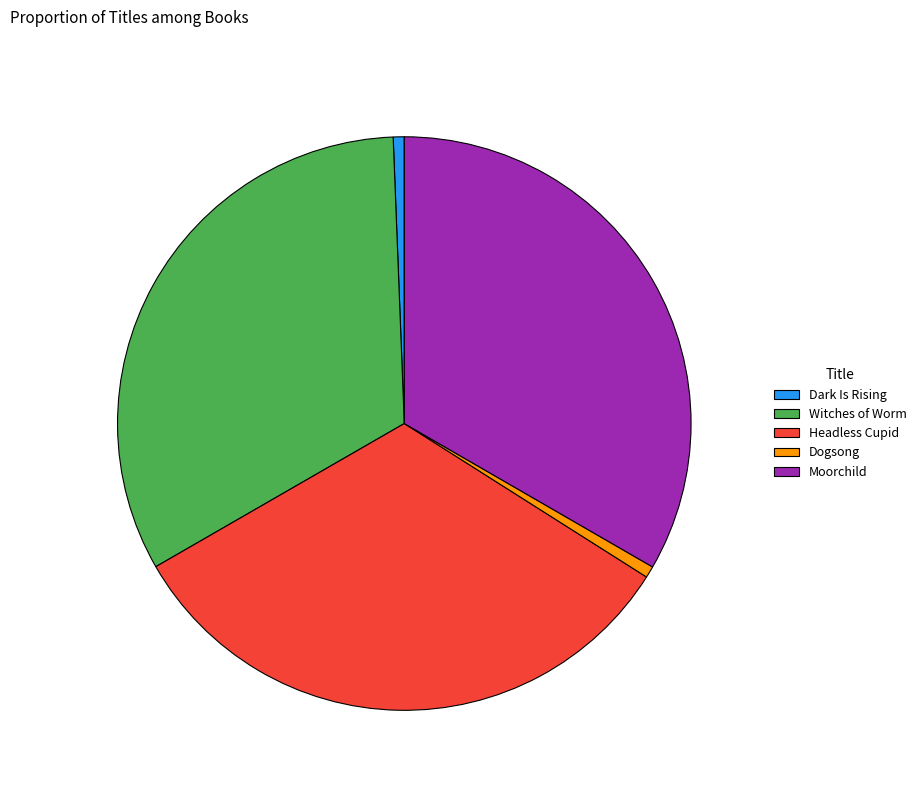

Count the number of slices in the pie.

5